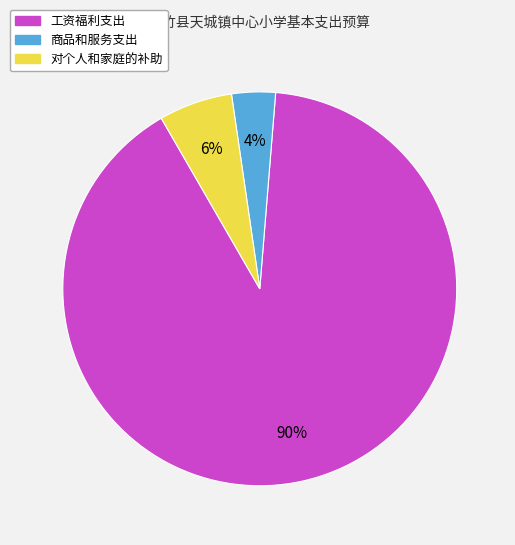

Is there any slice that represents more than half of the pie?

Yes